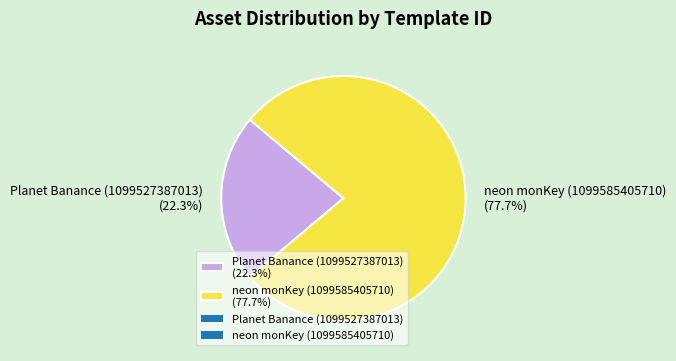

To the nearest percent, what is the difference between the largest and smallest slice percentages?

55%